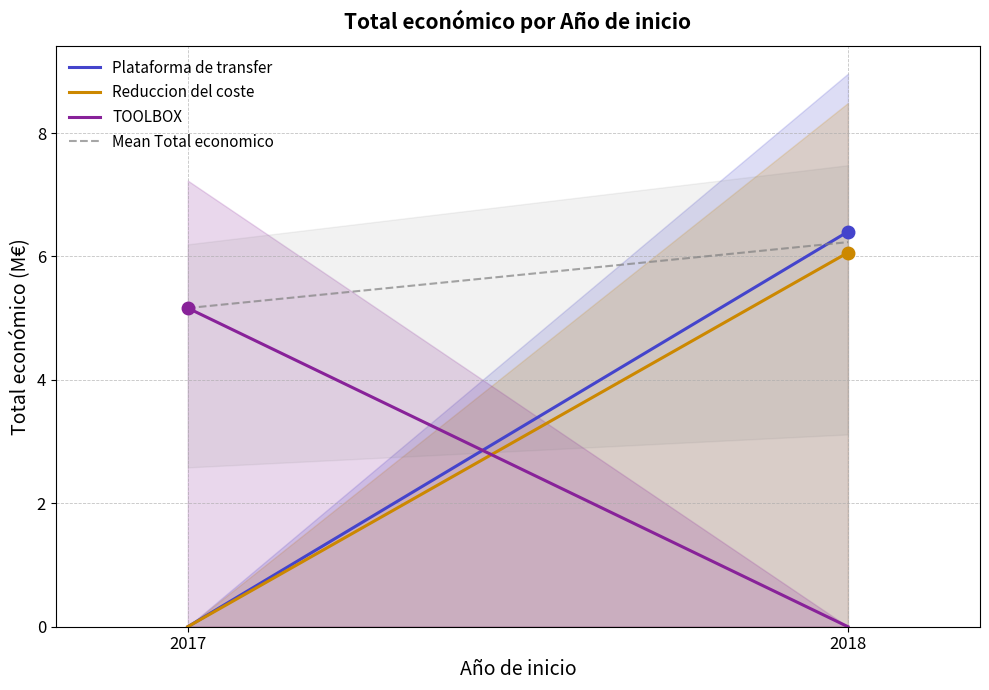

Reading left to right, extract all data points from this chart.

Plataforma de transfer: 0.0	6.4
Reduccion del coste: 0.0	6.1
TOOLBOX: 5.2	0.0
Mean Total economico: 5.2	6.2